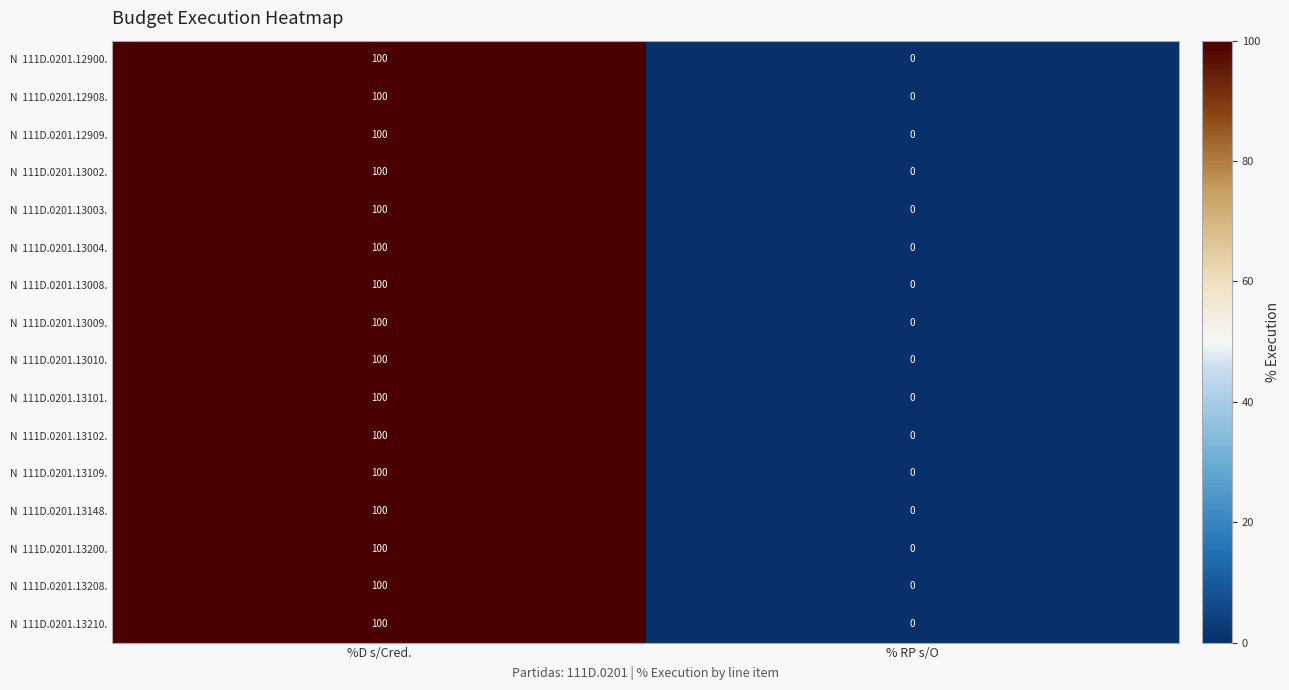

At which category is the sum across all series the highest?

%D s/Cred.